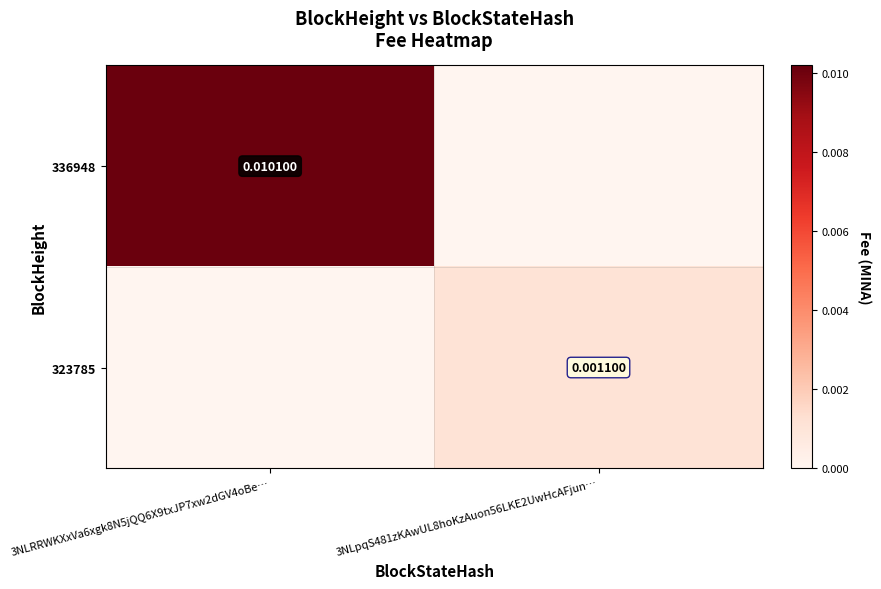

Is it true that 336948 equals 0.0 at 3NLRRWKXxVa6xgk8N5jQQ6X9txJP7xw2dGV4oBe…?

True